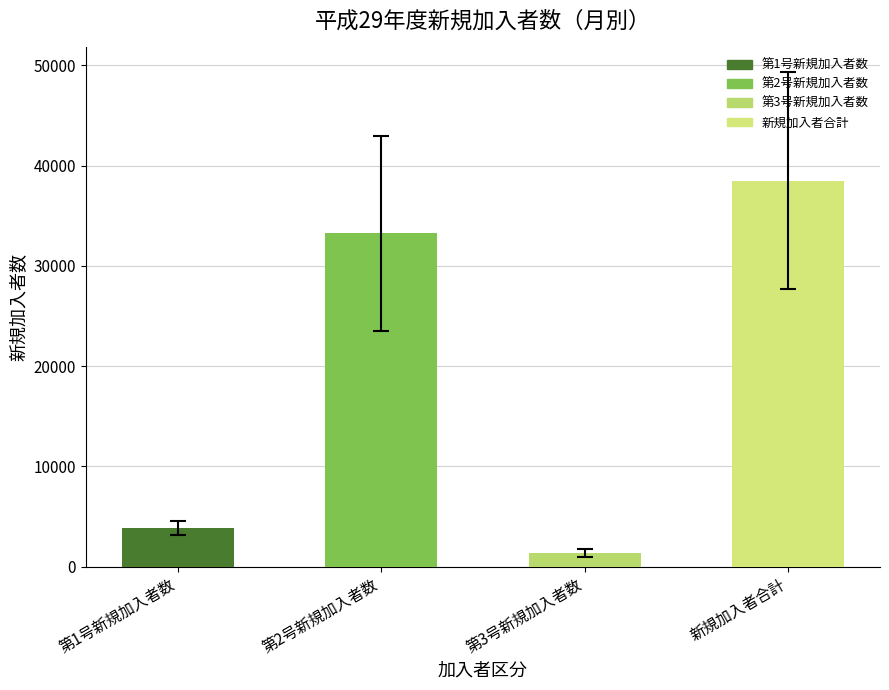

Rank the categories by value from lowest to highest.

第3号新規加入者数, 第1号新規加入者数, 第2号新規加入者数, 新規加入者合計